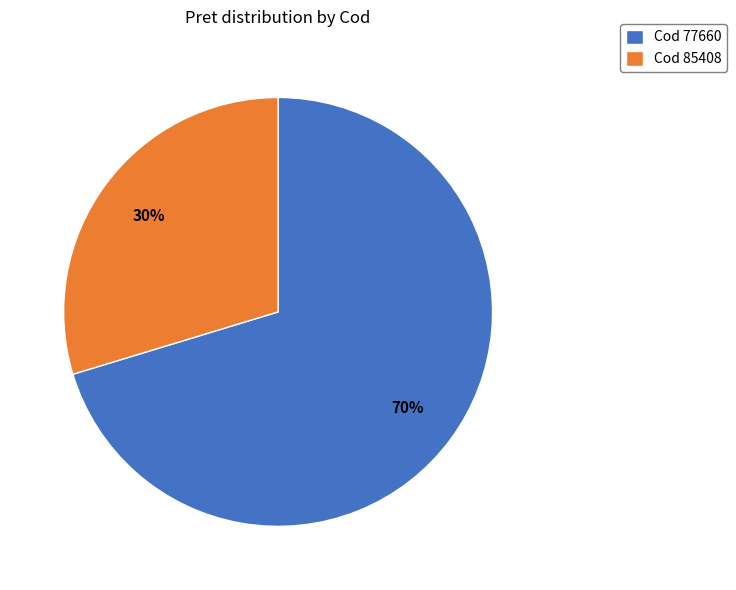

Combined, do Cod 77660 and Cod 85408 account for over 50%?

Yes